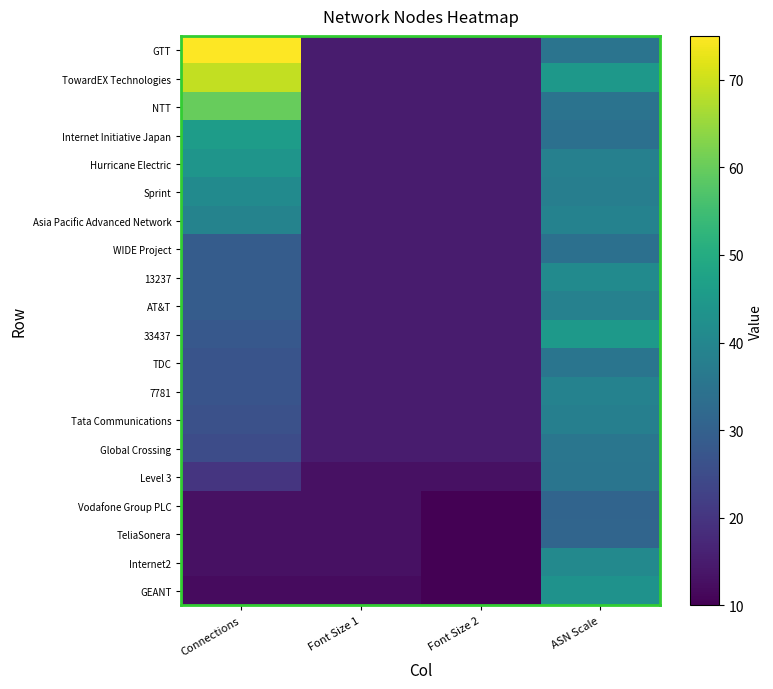

Where is Tata Communications nearest to the value 26?

Connections